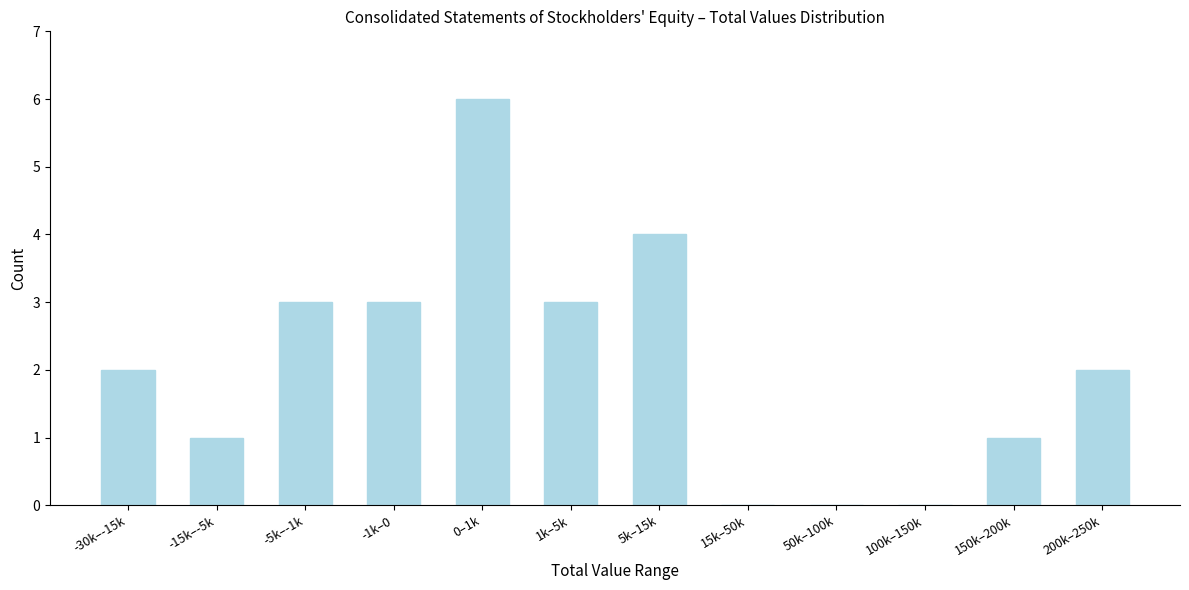

Reading right to left, transcribe all the data shown in this chart.

200k–250k=2	150k–200k=1	100k–150k=0	50k–100k=0	15k–50k=0	5k–15k=4	1k–5k=3	0–1k=6	-1k–0=3	-5k–-1k=3	-15k–-5k=1	-30k–-15k=2